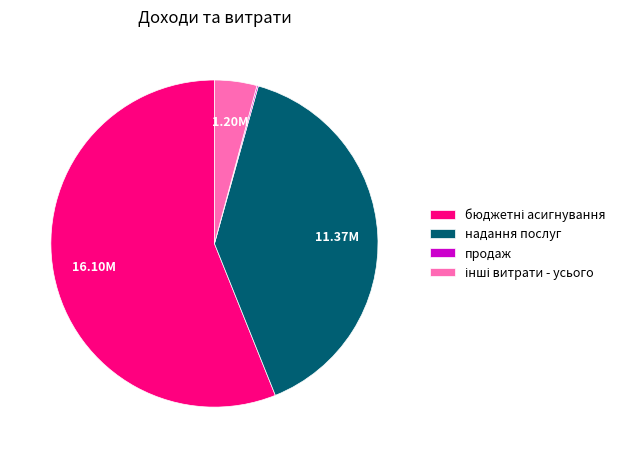

Does any single category account for the majority?

Yes